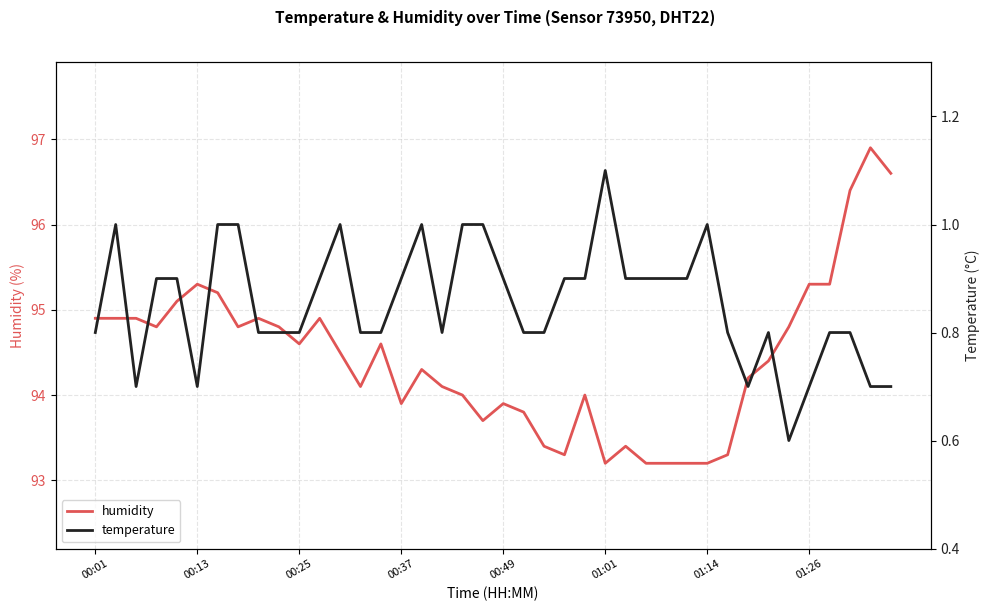

At which category is the sum across all series the highest?

38